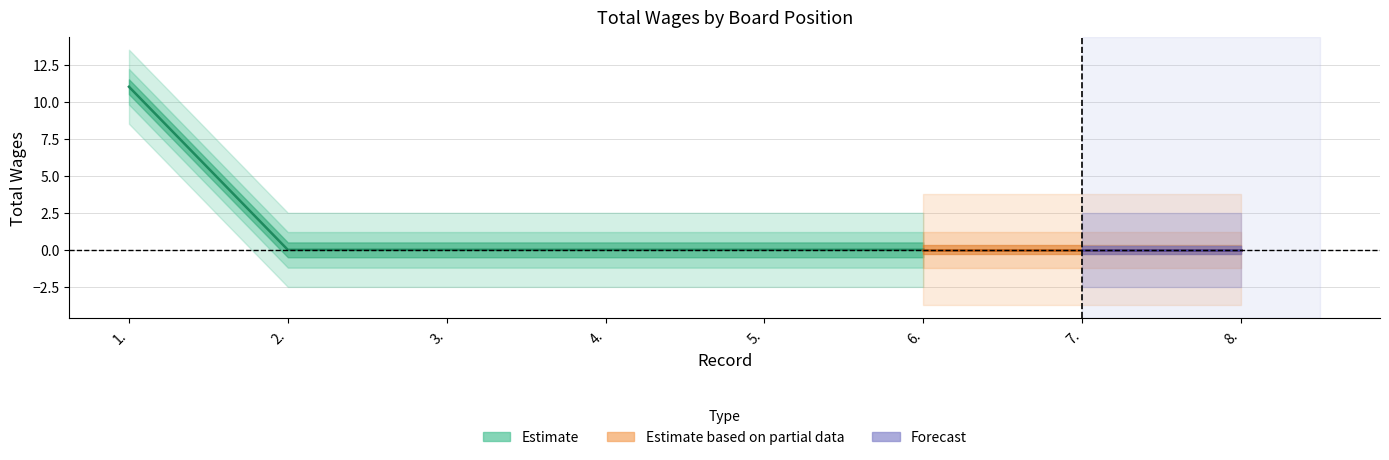

True or false: there are more than 2 points higher than both neighbors.

False